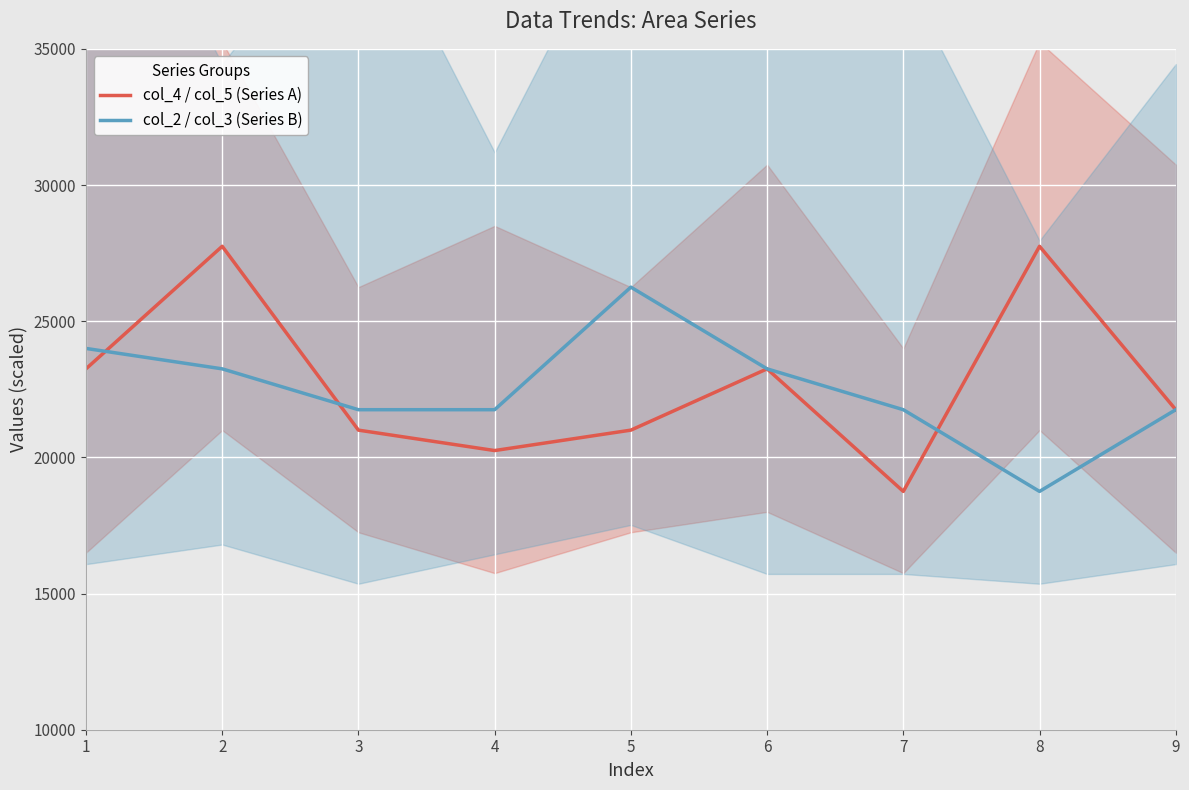

How many intersections are there between col_2 / col_3 (Series B) and col_4 / col_5 (Series A)?

3